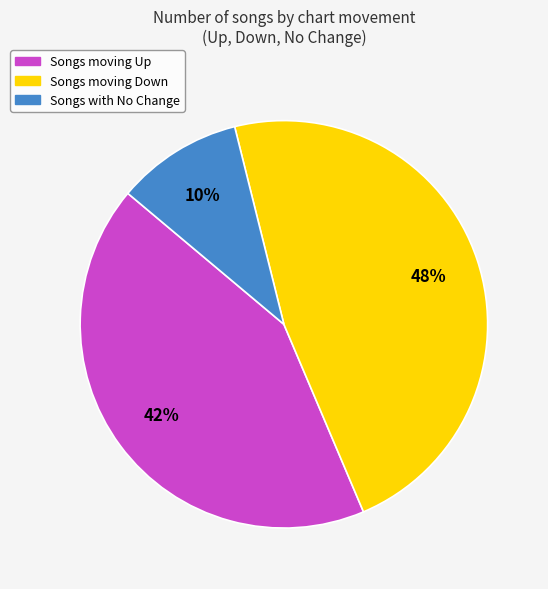

Between Songs moving Down and Songs moving Up, which is larger?

Songs moving Down